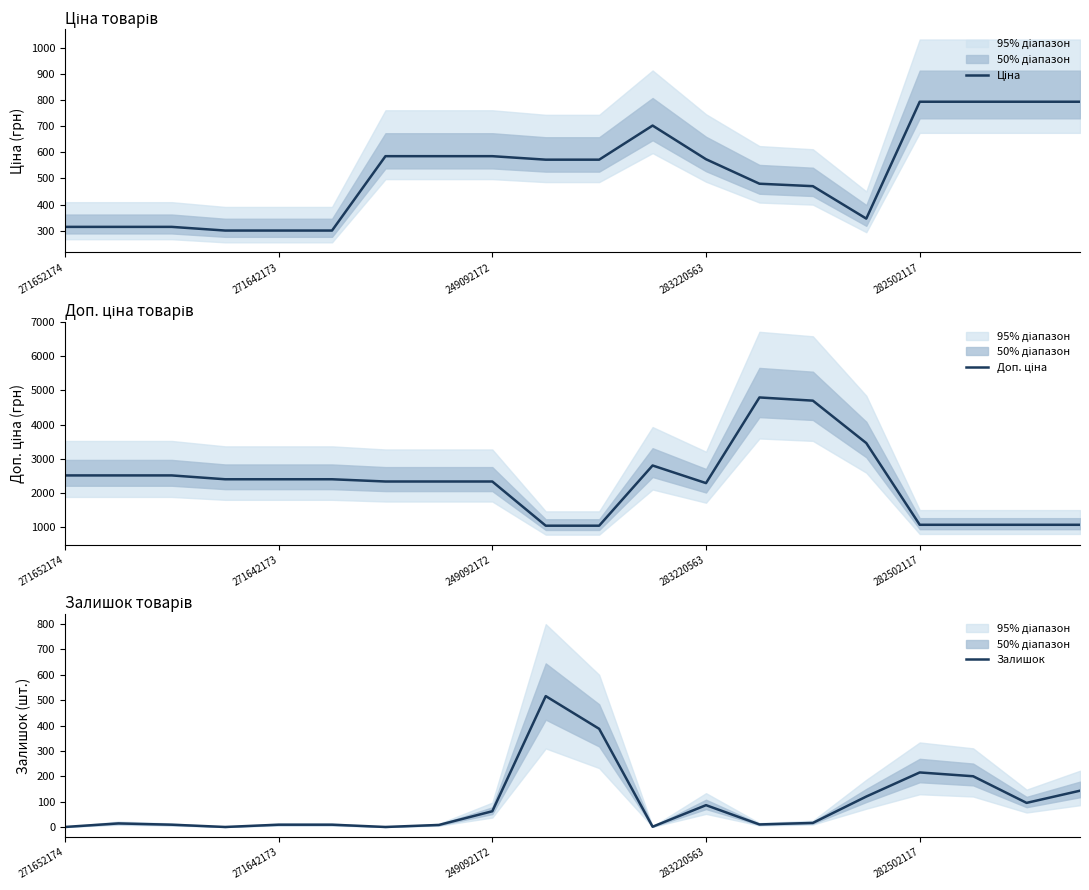

True or false: Ціна has more than 0 interior local peaks.

True